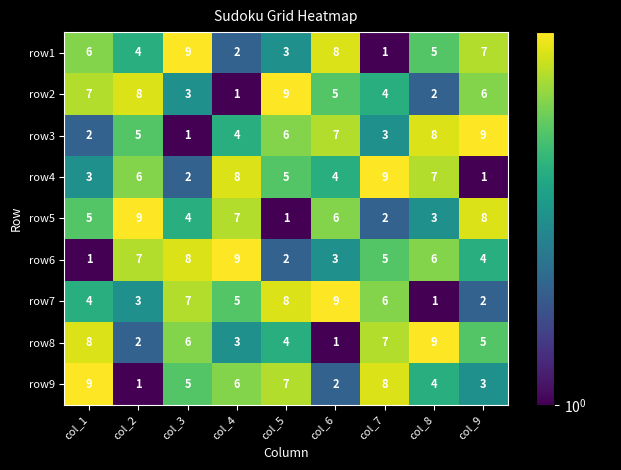

At which label does row9 first exceed 5?

col_1